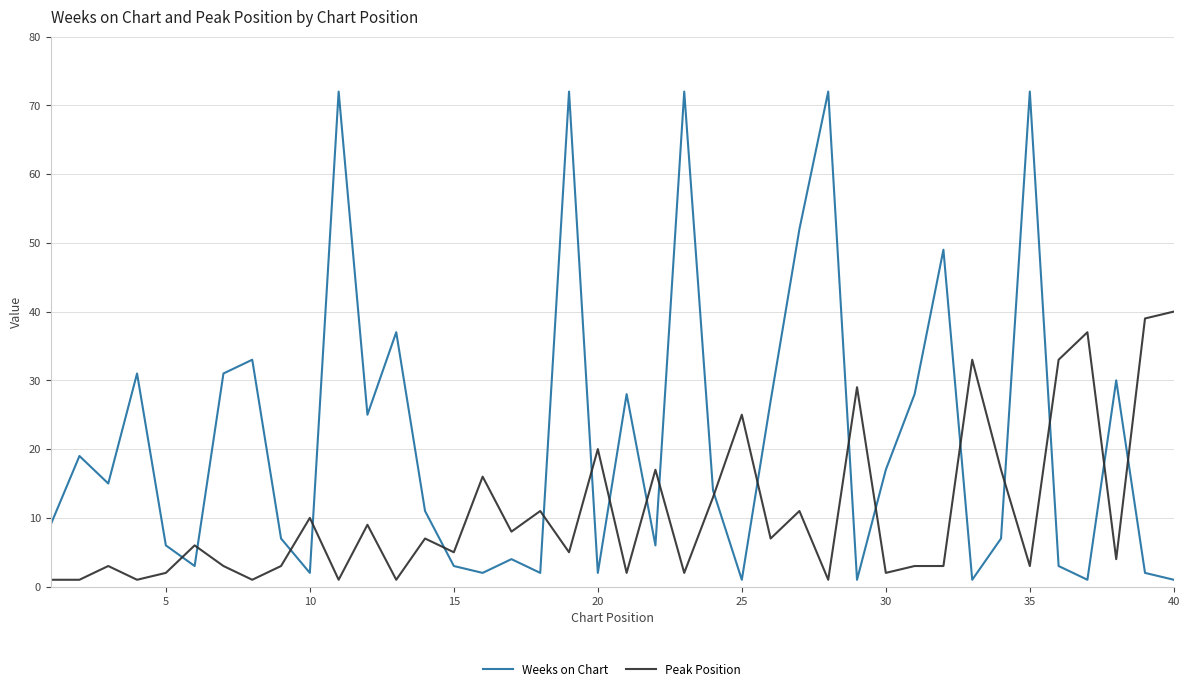

How many times do Peak Position and Weeks on Chart cross each other?

19